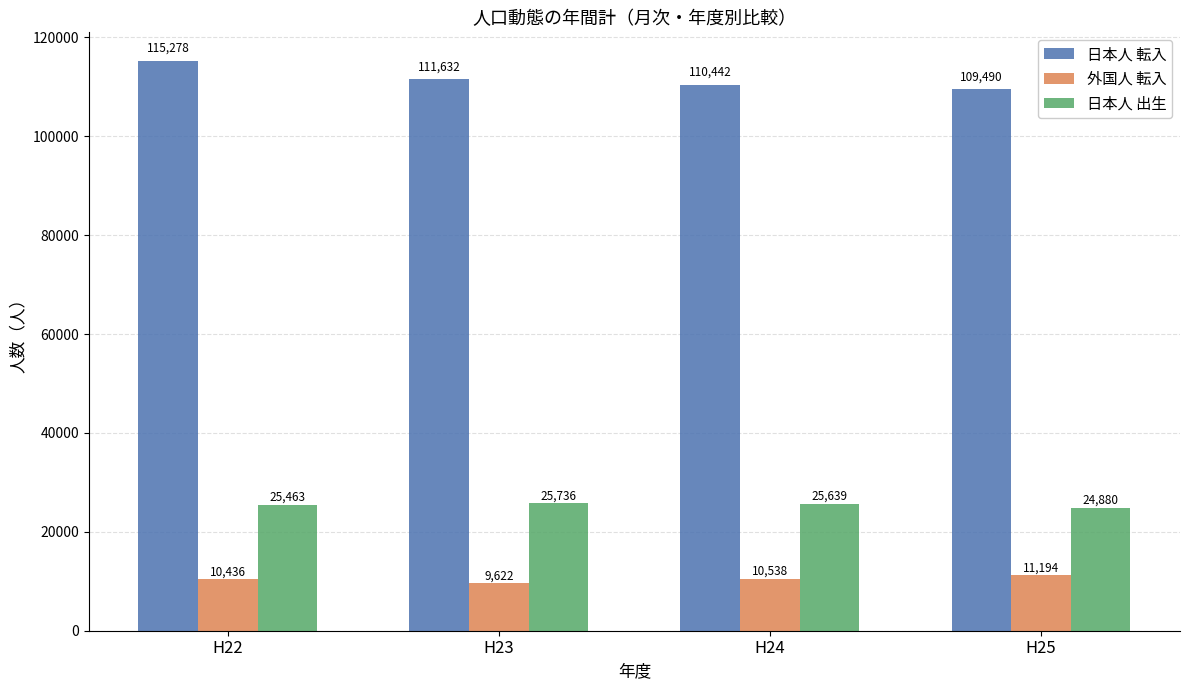

Which series changed the most between H24 and H25?

日本人 転入